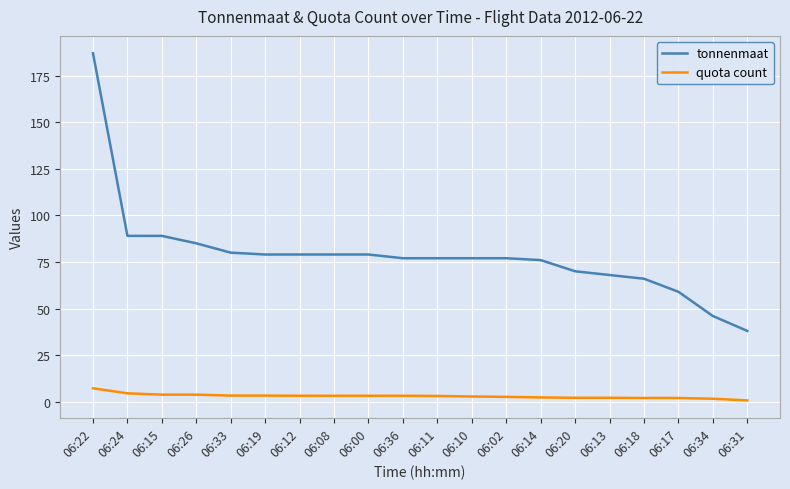

What are all the series names shown in the legend?

tonnenmaat, quota count